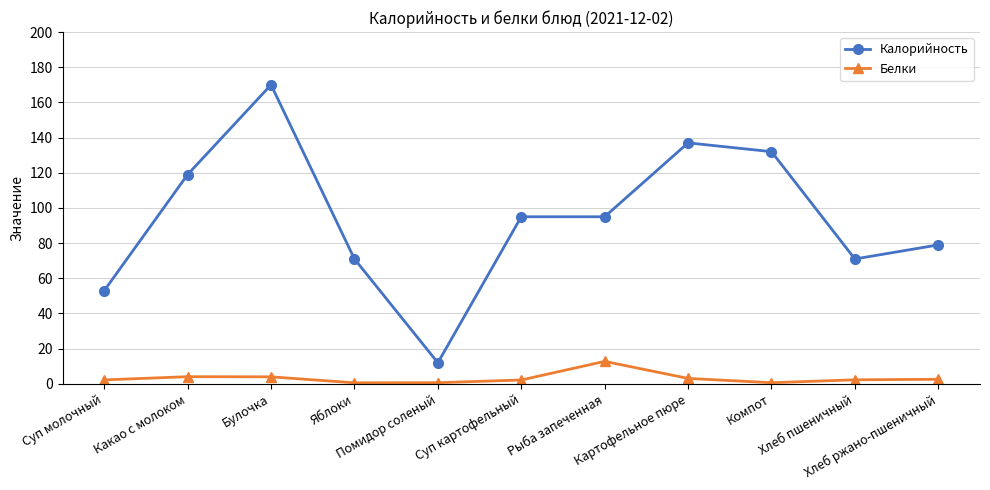

Which series has the widest spread of values?

Калорийность